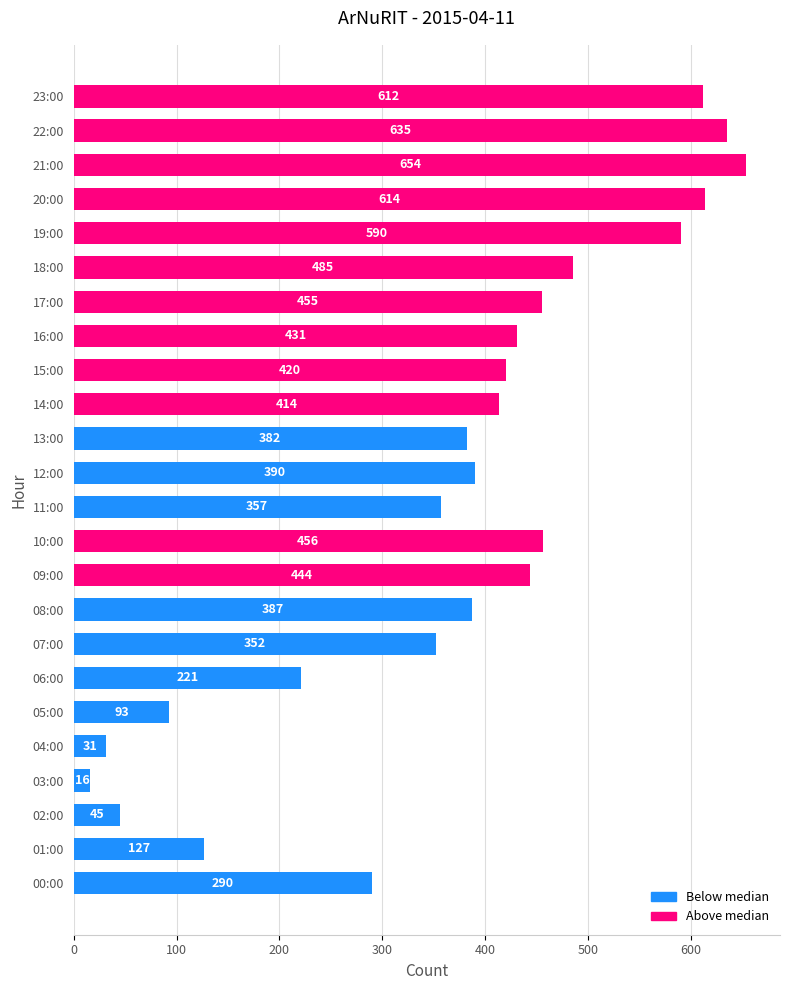

Reading bottom to top, transcribe all the data shown in this chart.

290	127	45	16	31	93	221	352	387	444	456	357	390	382	414	420	431	455	485	590	614	654	635	612